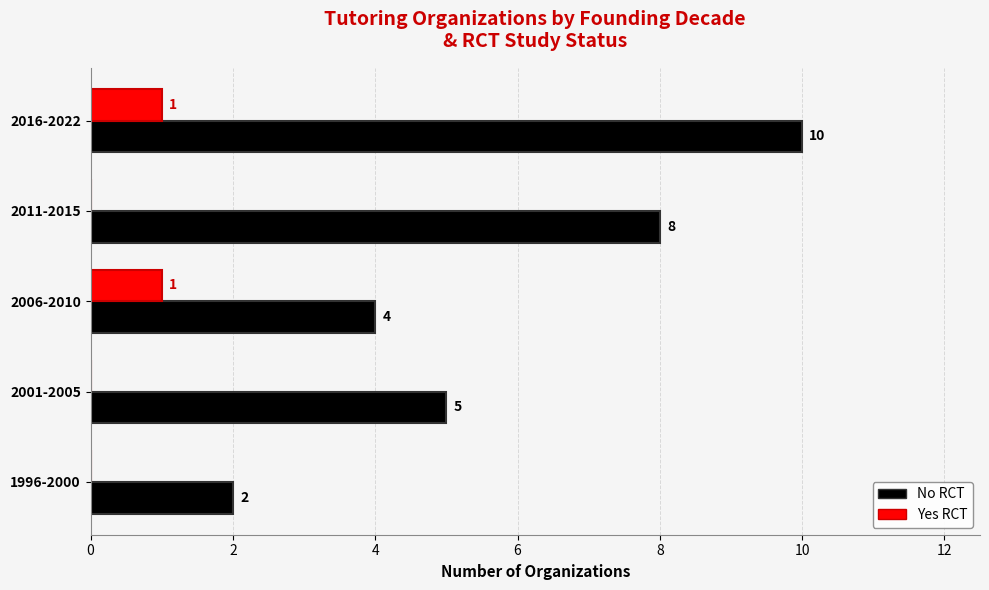

What is the sum of all No RCT values?

29